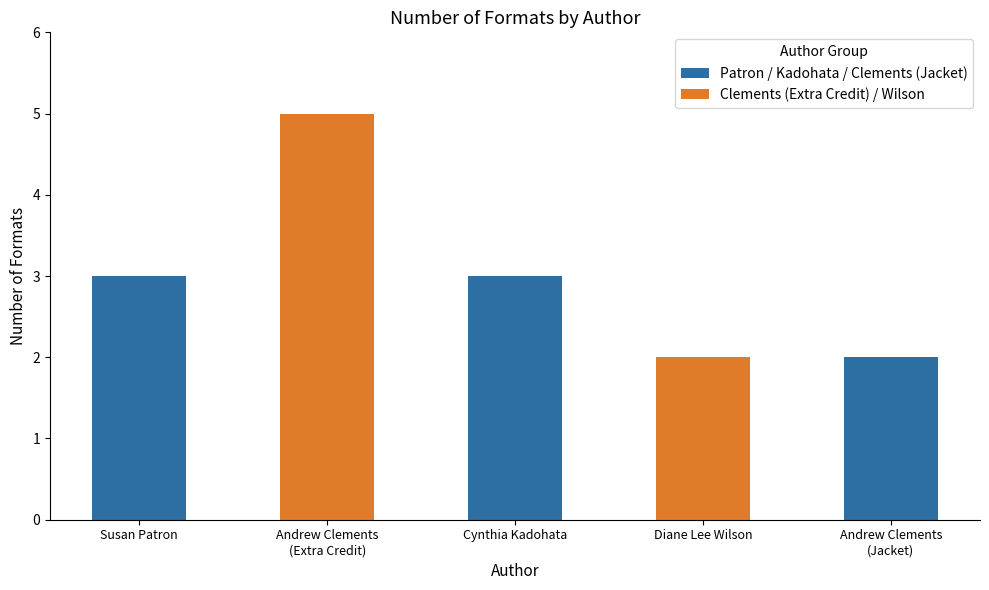

What is the greatest value displayed?

5